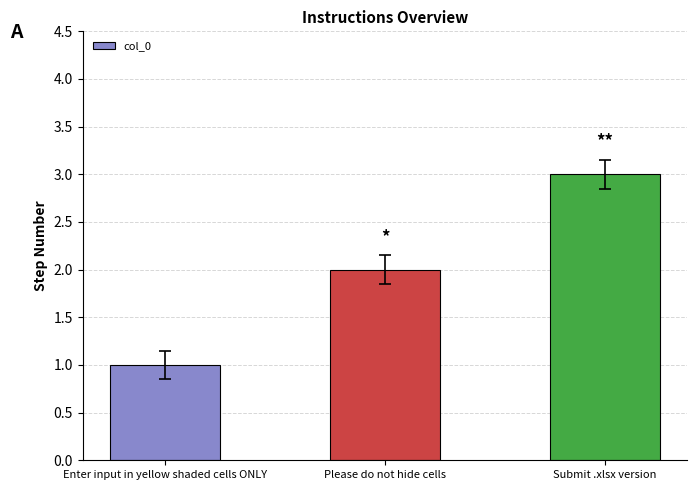

How many values are below 2?

1